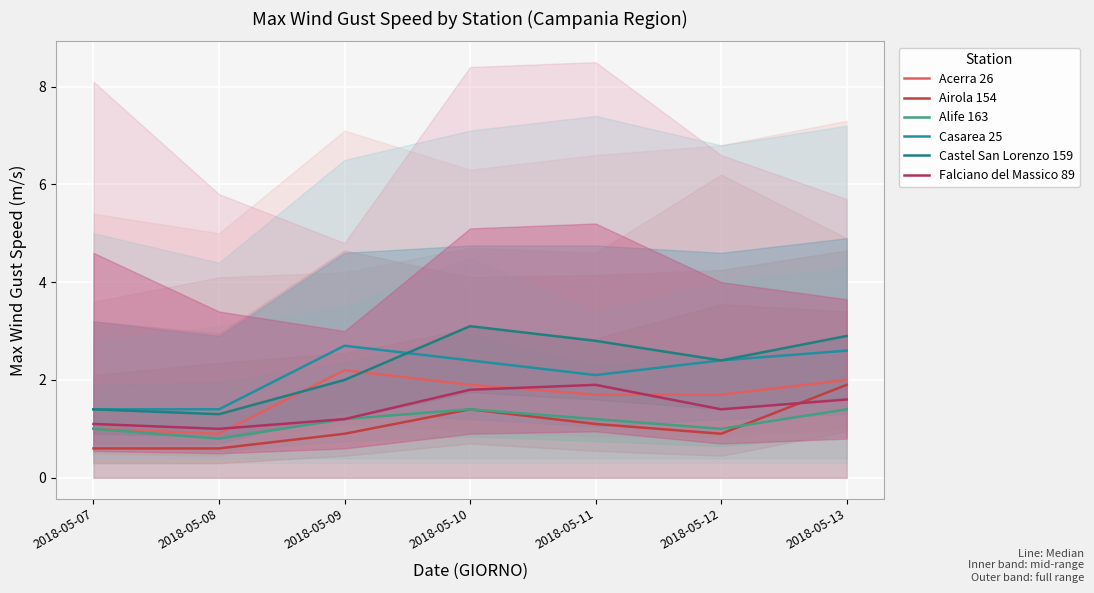

Read the Airola 154 value at 2018-05-07.

0.6